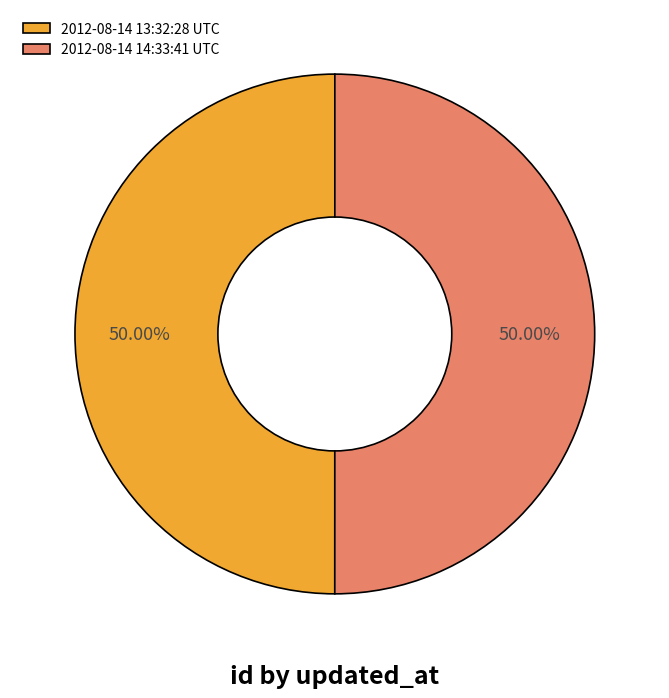

Count the number of slices in the pie.

2